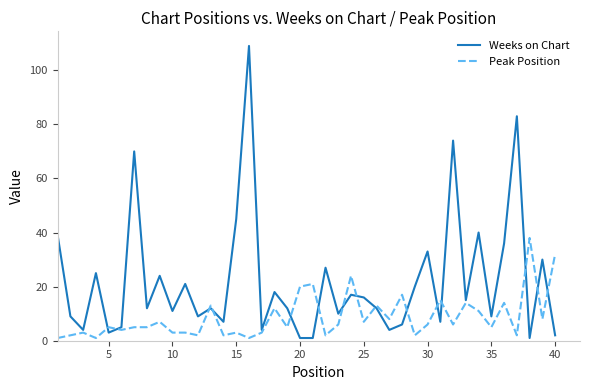

Which series ends up on top after the final intersection of Peak Position and Weeks on Chart?

Peak Position